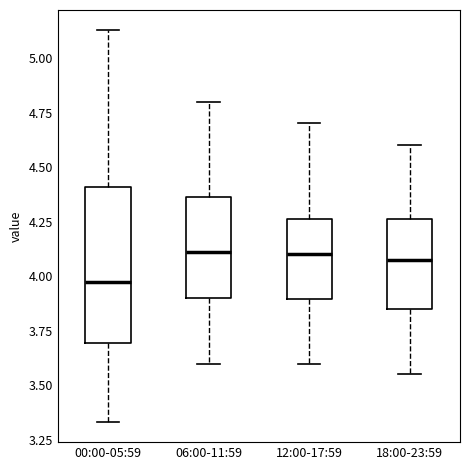

Where does the median line of the box for 00:00-05:59 sit on the y-axis? The values are not printed on the chart, so give them approximately, as read against the axis.

4.00